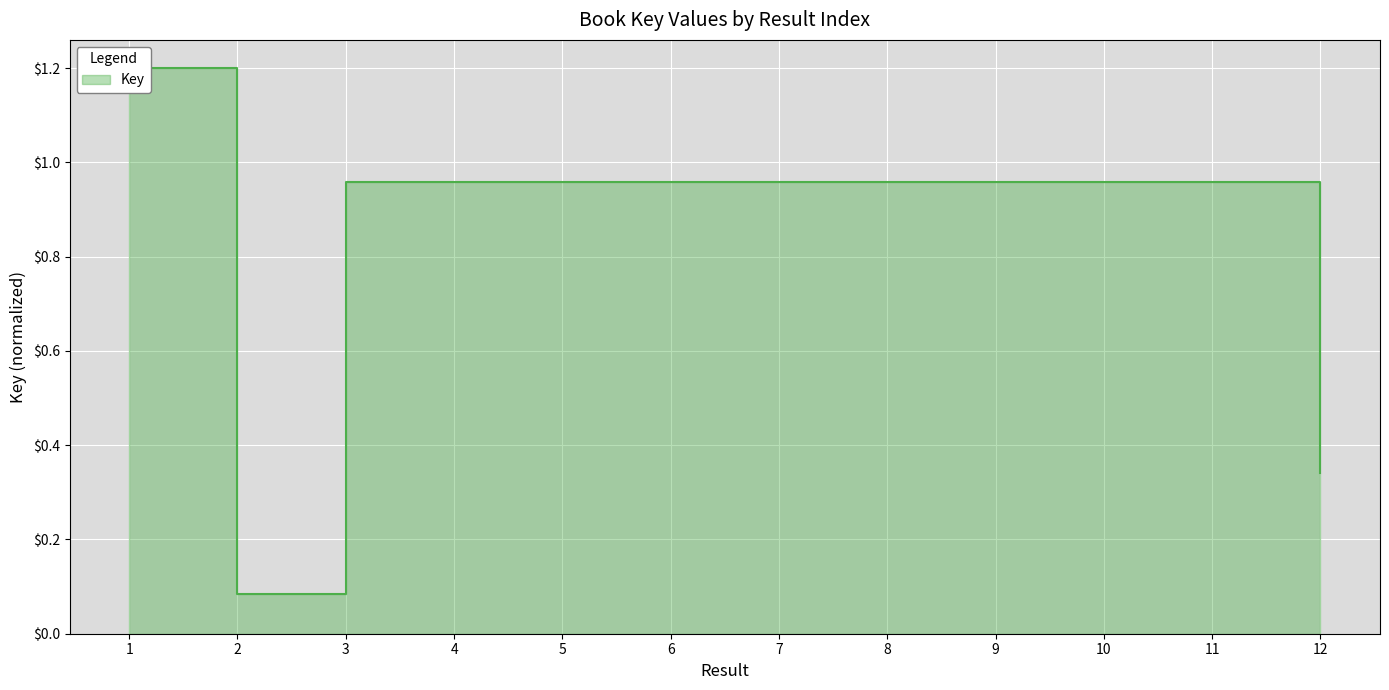

The chart shows a value of 0.6 at 12. True or false?

False